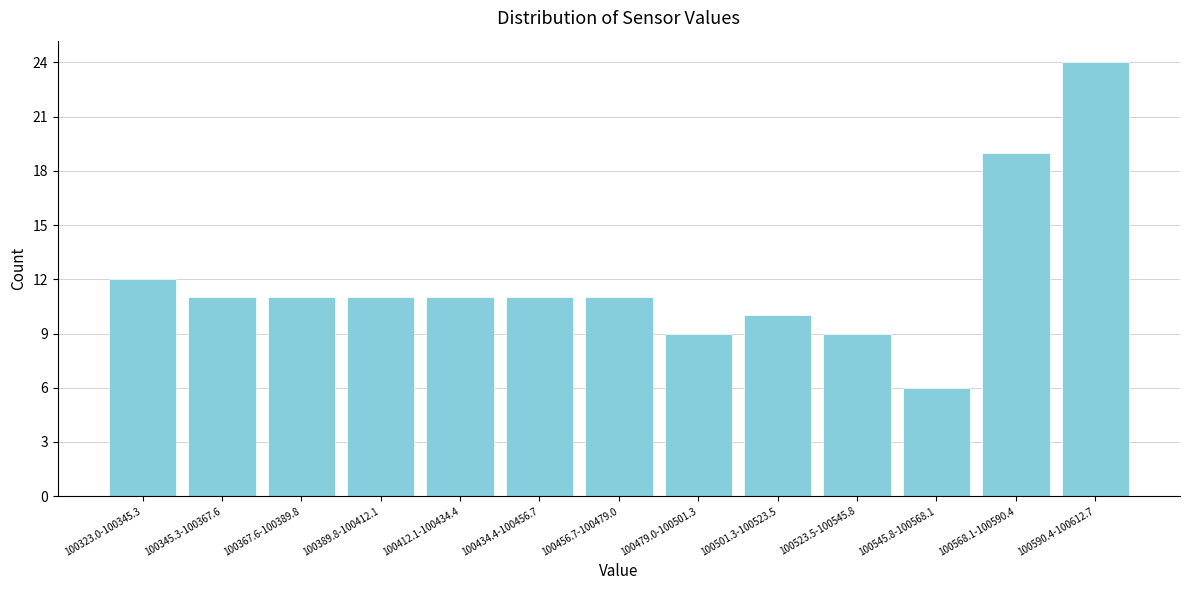

Reading right to left, transcribe all the data shown in this chart.

100590.4-100612.7=24	100568.1-100590.4=19	100545.8-100568.1=6	100523.5-100545.8=9	100501.3-100523.5=10	100479.0-100501.3=9	100456.7-100479.0=11	100434.4-100456.7=11	100412.1-100434.4=11	100389.8-100412.1=11	100367.6-100389.8=11	100345.3-100367.6=11	100323.0-100345.3=12